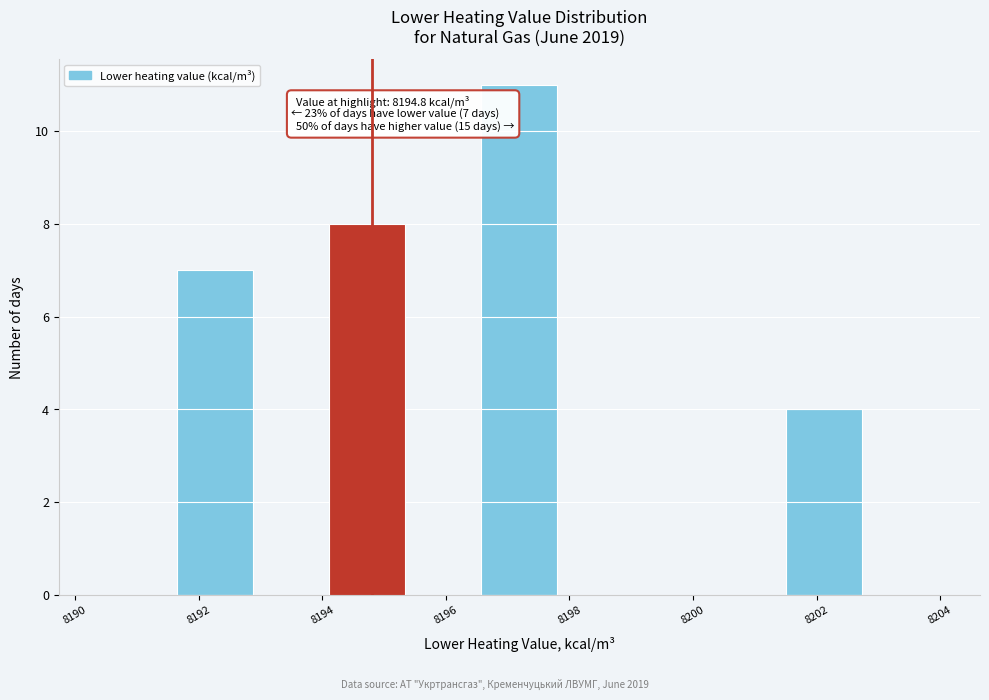

Over which range of the x-axis is the bar tallest?

8196.6 to 8197.8